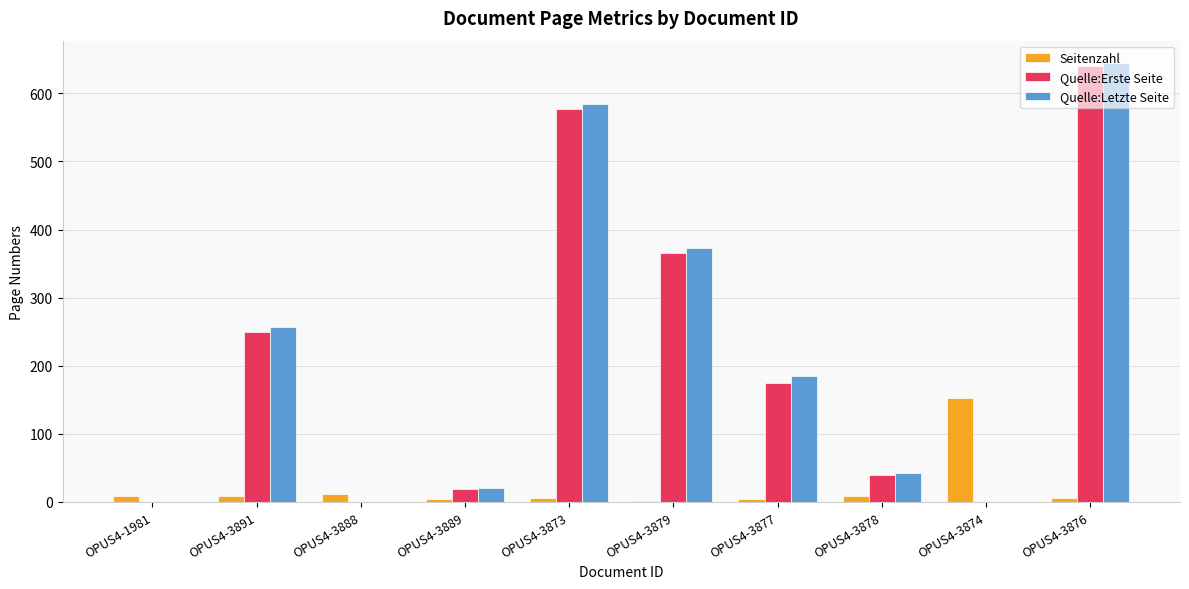

Is the value of Quelle:Letzte Seite at OPUS4-3889 greater than the value of Seitenzahl at OPUS4-3879?

Yes